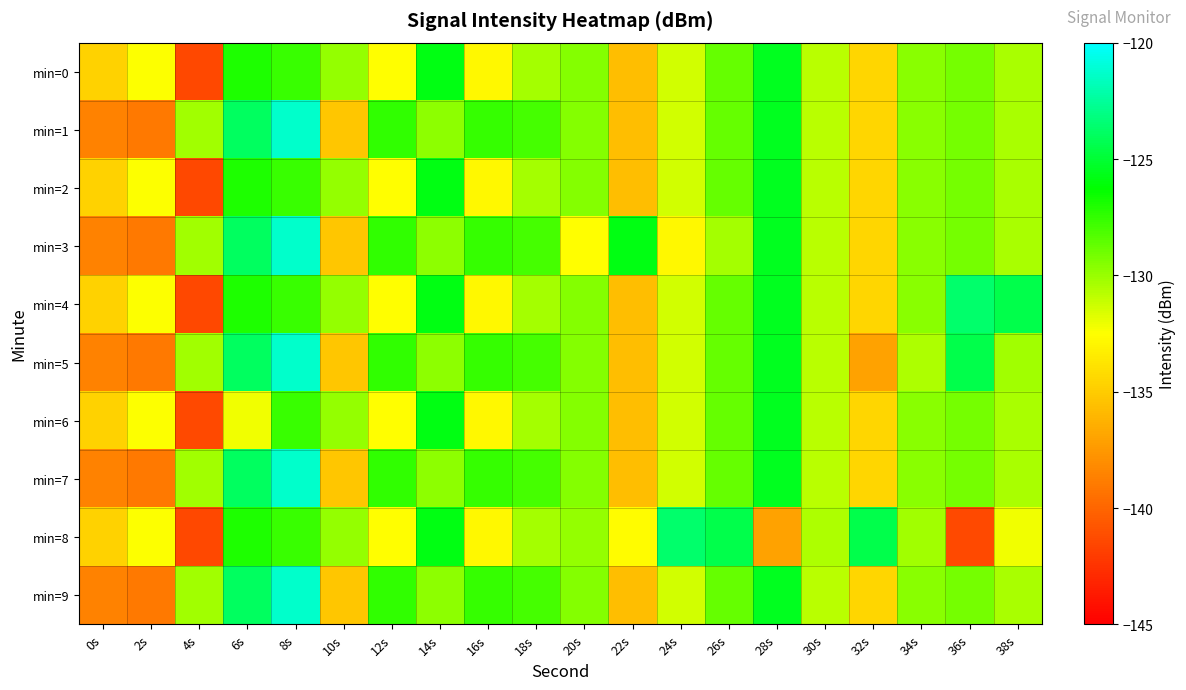

Between 24s and 16s, which is larger?

24s